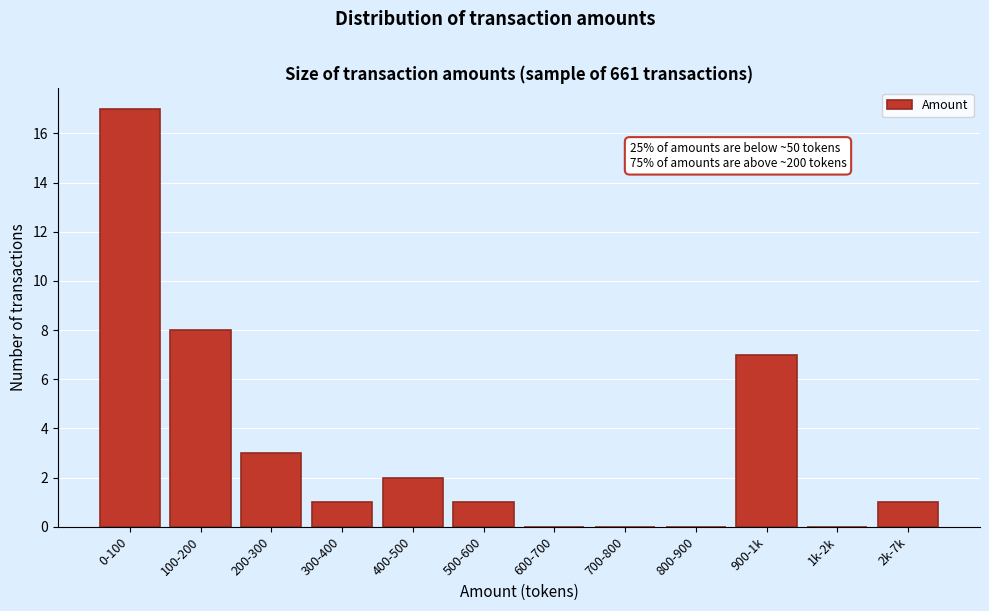

Reading left to right, extract all data points from this chart.

0-100=17	100-200=8	200-300=3	300-400=1	400-500=2	500-600=1	600-700=0	700-800=0	800-900=0	900-1k=7	1k-2k=0	2k-7k=1